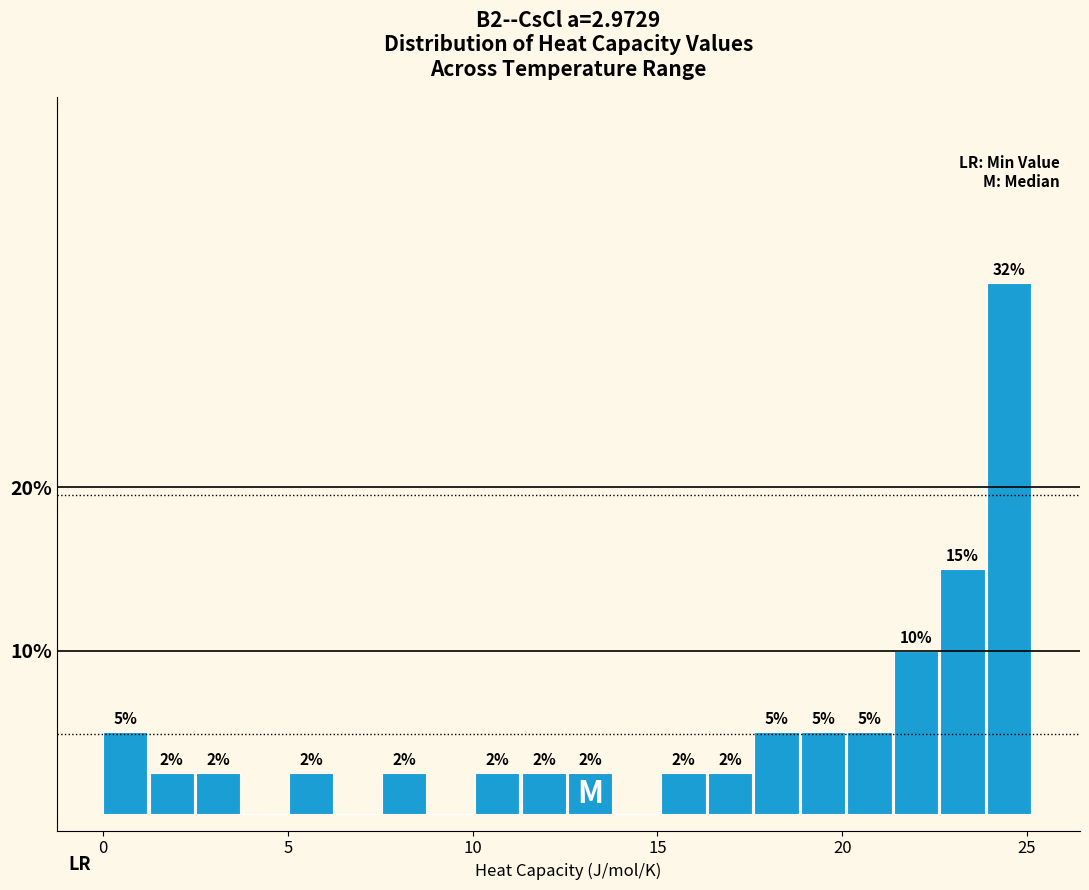

Read against the x-axis, roughly where is the centre of the tallest bar?

24.5